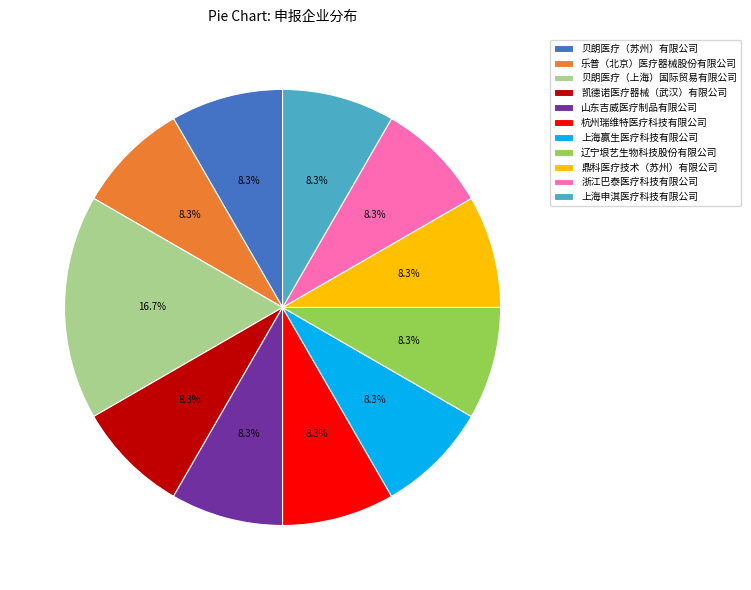

Approximately how many times larger is the value at 鼎科医疗技术（苏州）有限公司 compared to 山东吉威医疗制品有限公司?

1.0